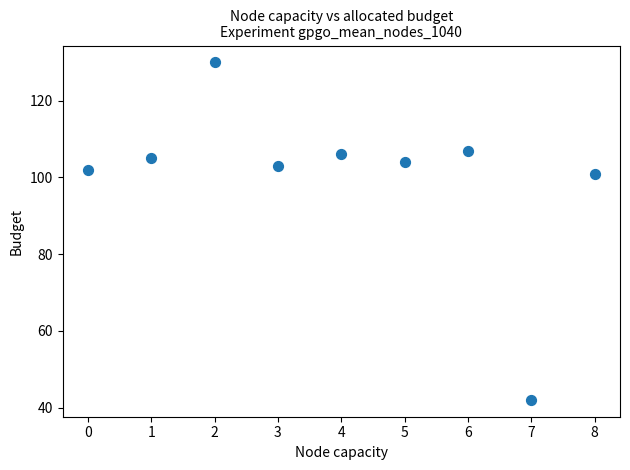

What Y value in the scatter plot is closest to 86?

101